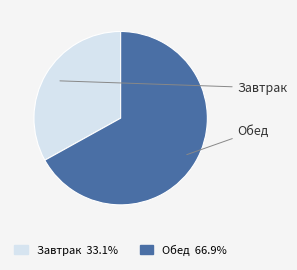

Which category has the smallest portion of the pie?

Завтрак